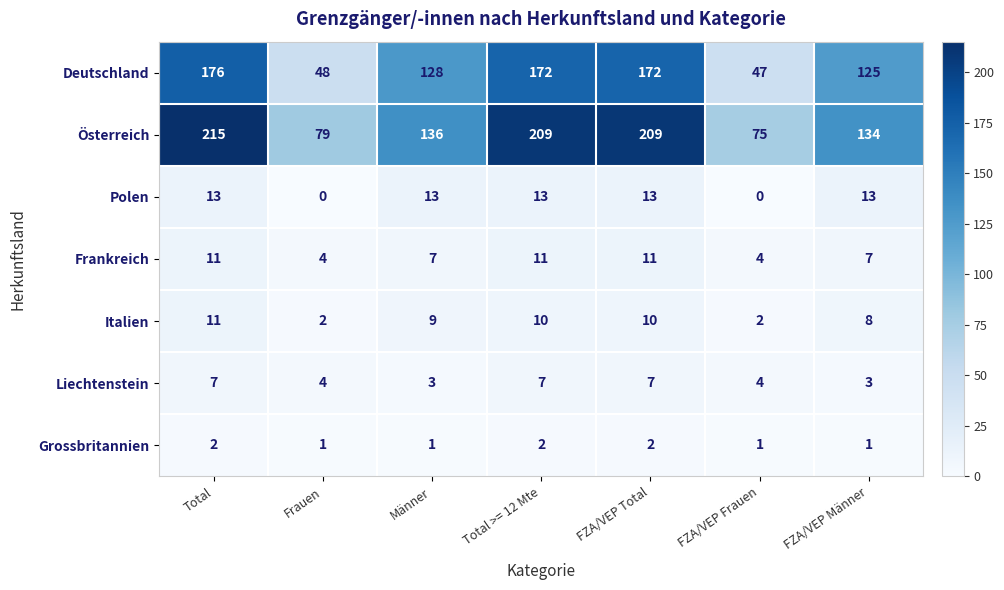

What is the maximum value shown in the chart?

215